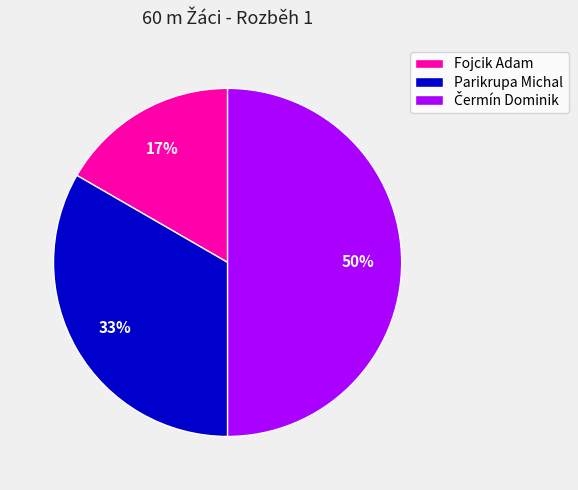

True or false: Fojcik Adam accounts for 17% of the total.

True